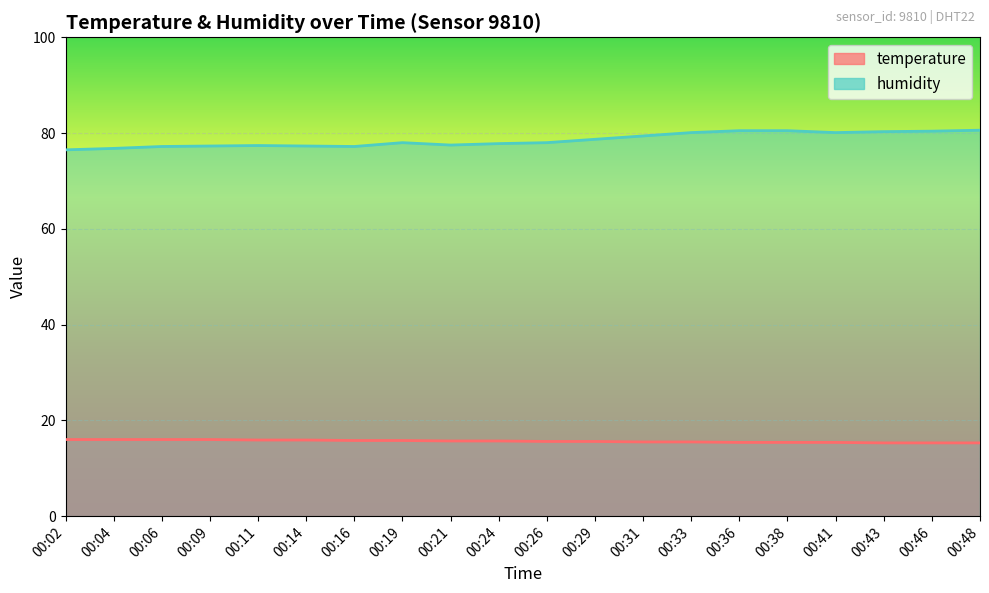

Is it true that temperature equals 6.0 at 00:36?

False